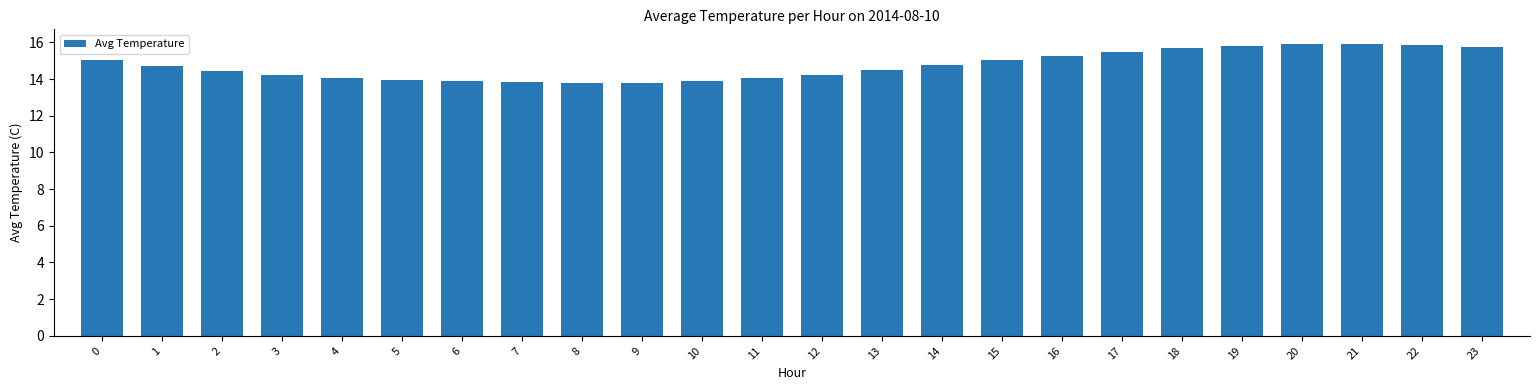

True or false: the data shows 23.2 at 14.

False